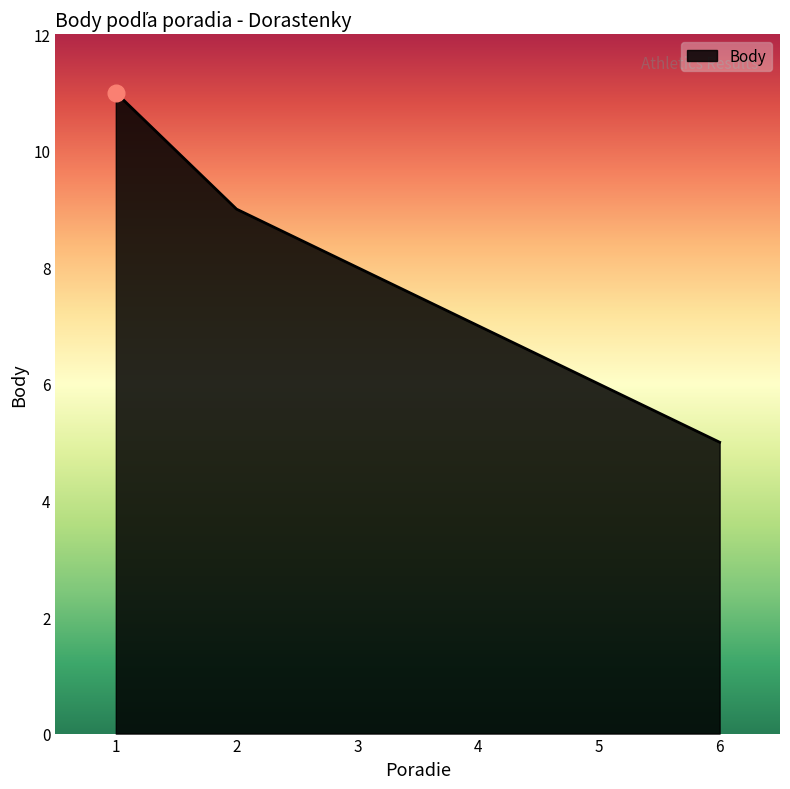

Reading left to right, transcribe all the data shown in this chart.

11	9	8	7	6	5